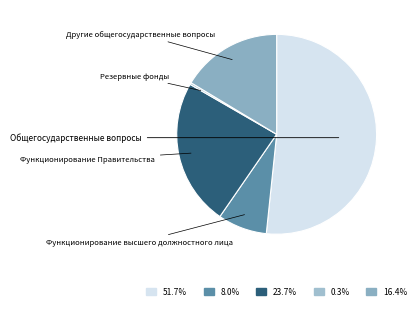

Which category has the biggest portion of the pie?

Общегосударственные вопросы